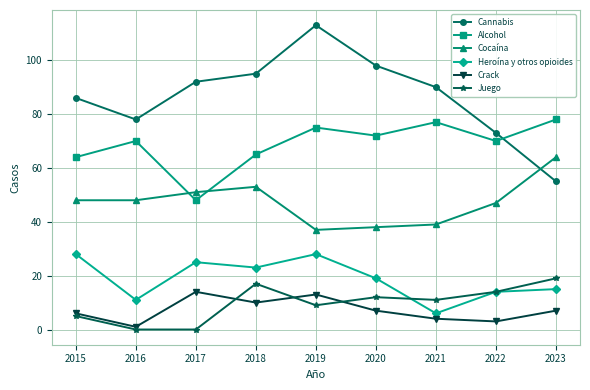

What is the value of the Cannabis point at the 7th from the left?

90